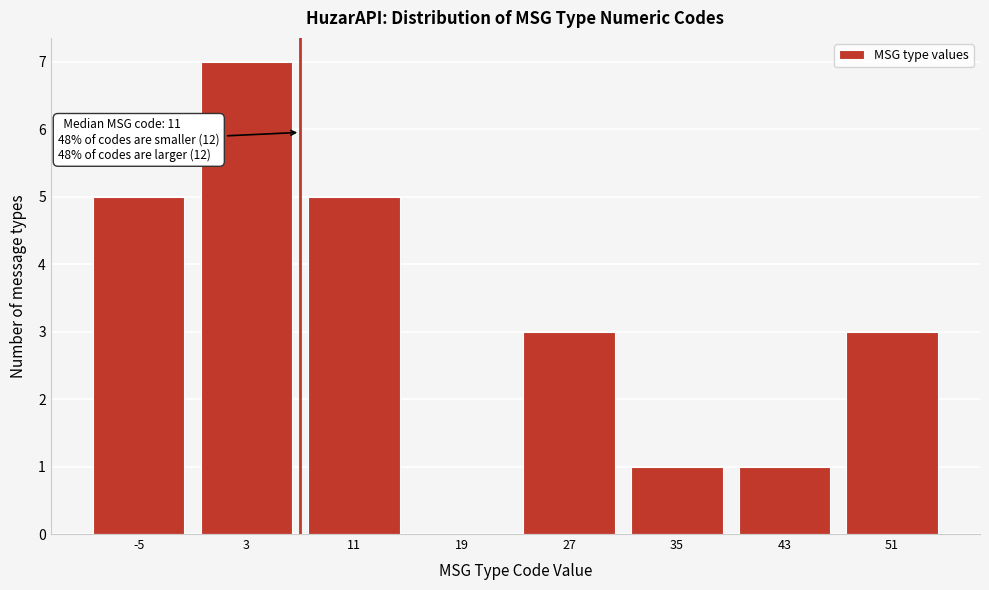

Reading left to right, transcribe all the data shown in this chart.

-5=5	3=7	11=5	19=0	27=3	35=1	43=1	51=3